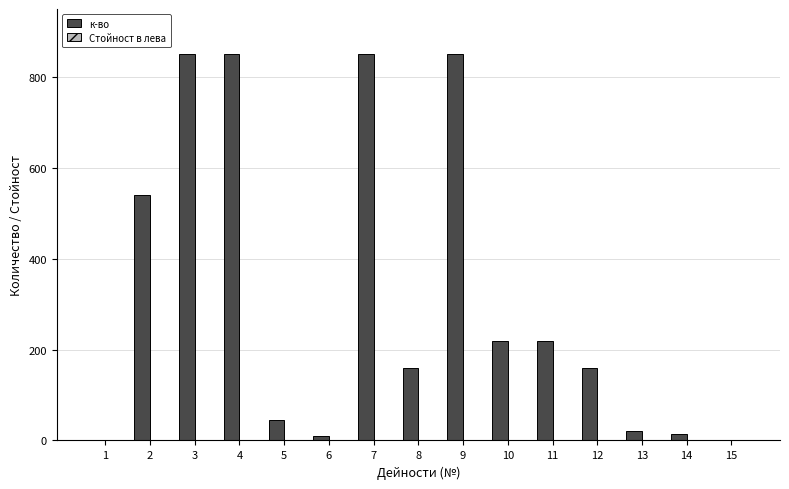

Reading left to right, extract all data points from this chart.

1=2	2=540	3=850	4=850	5=45	6=10	7=850	8=160	9=850	10=220	11=220	12=160	13=20	14=14	15=2